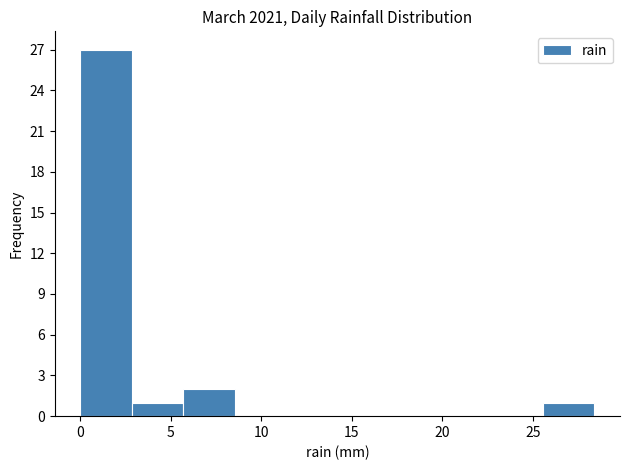

Which range on the x-axis has the tallest bar?

0.0 to 3.0